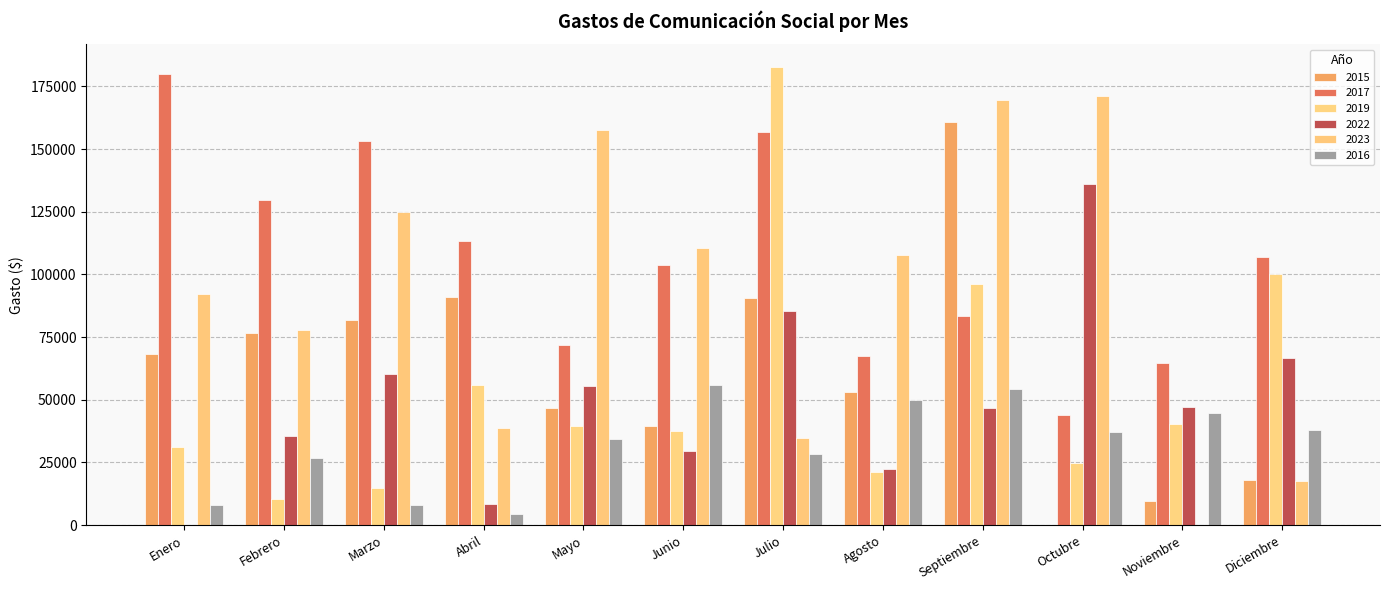

At which category does the chart reach its minimum across all series?

Octubre